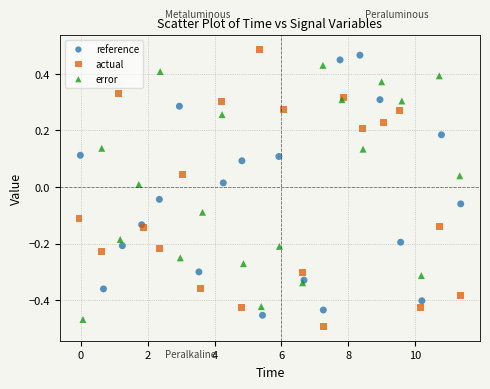

Which series has the largest Y range (max minus min)?

actual